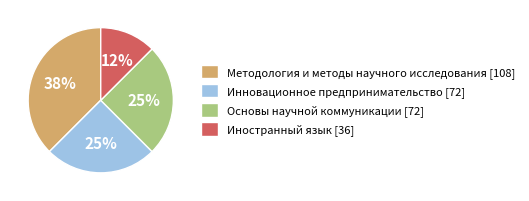

To the nearest percent, what percentage of the pie is Инновационное предпринимательство [72]?

25%